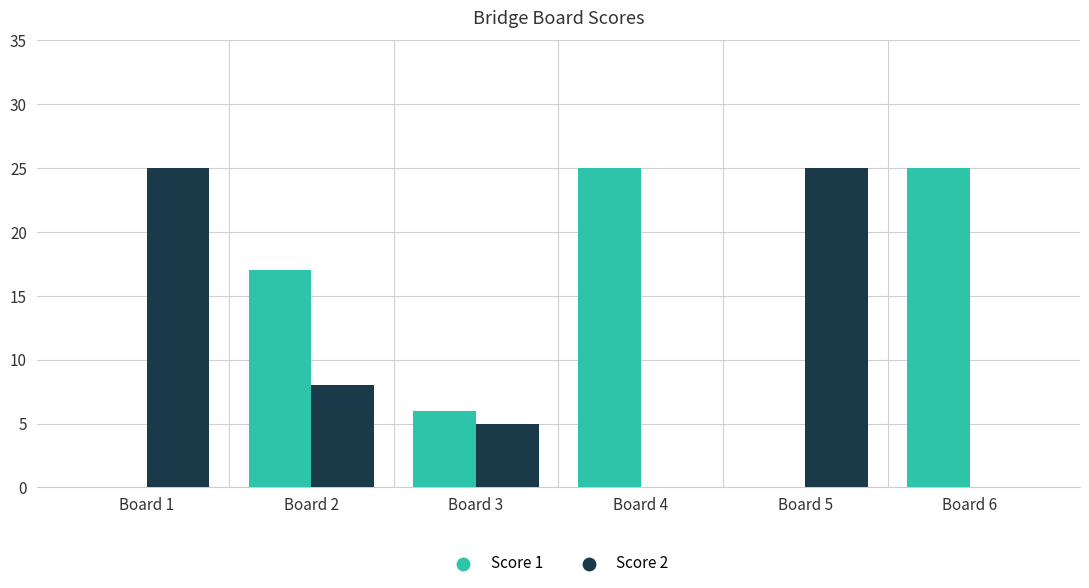

Which series has the largest total across all categories?

Score 1